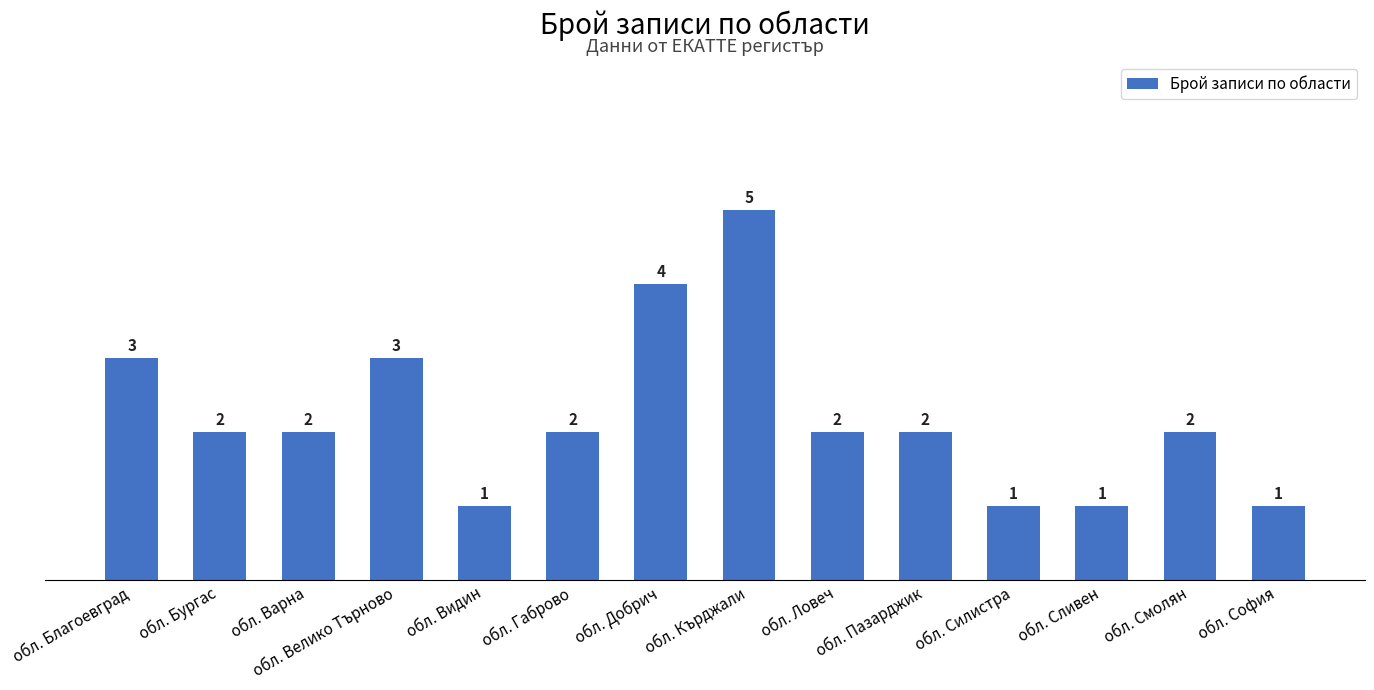

How many values are between 1 and 3?

12